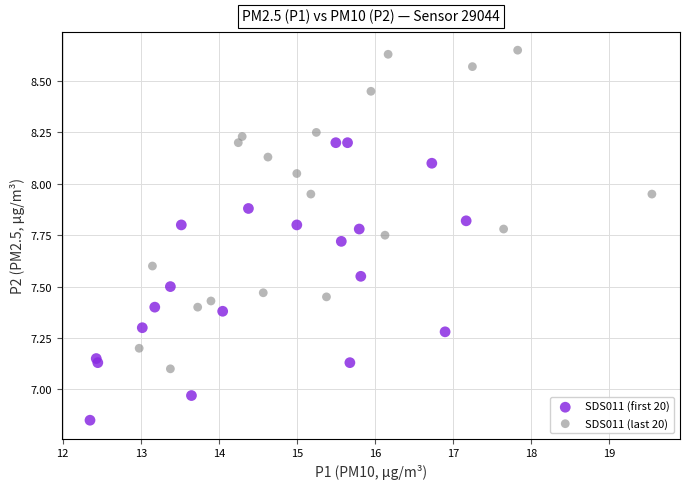

Which series reaches the maximum Y coordinate?

SDS011 (last 20)